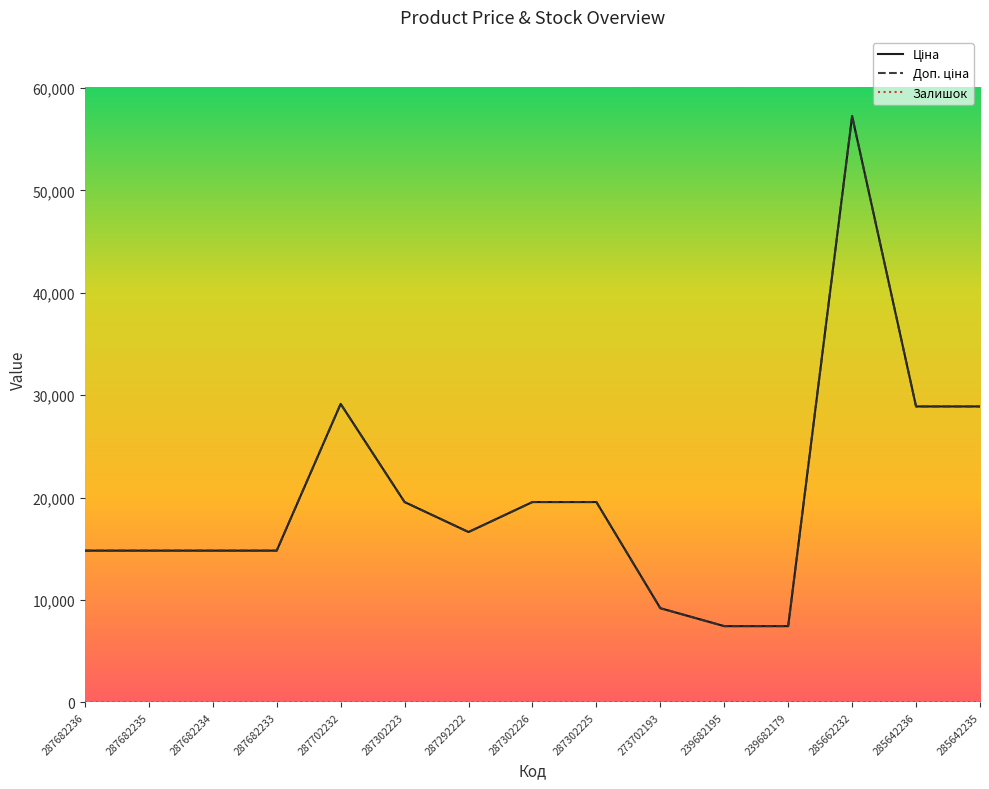

Where is Залишок nearest to the value 20?

273702193